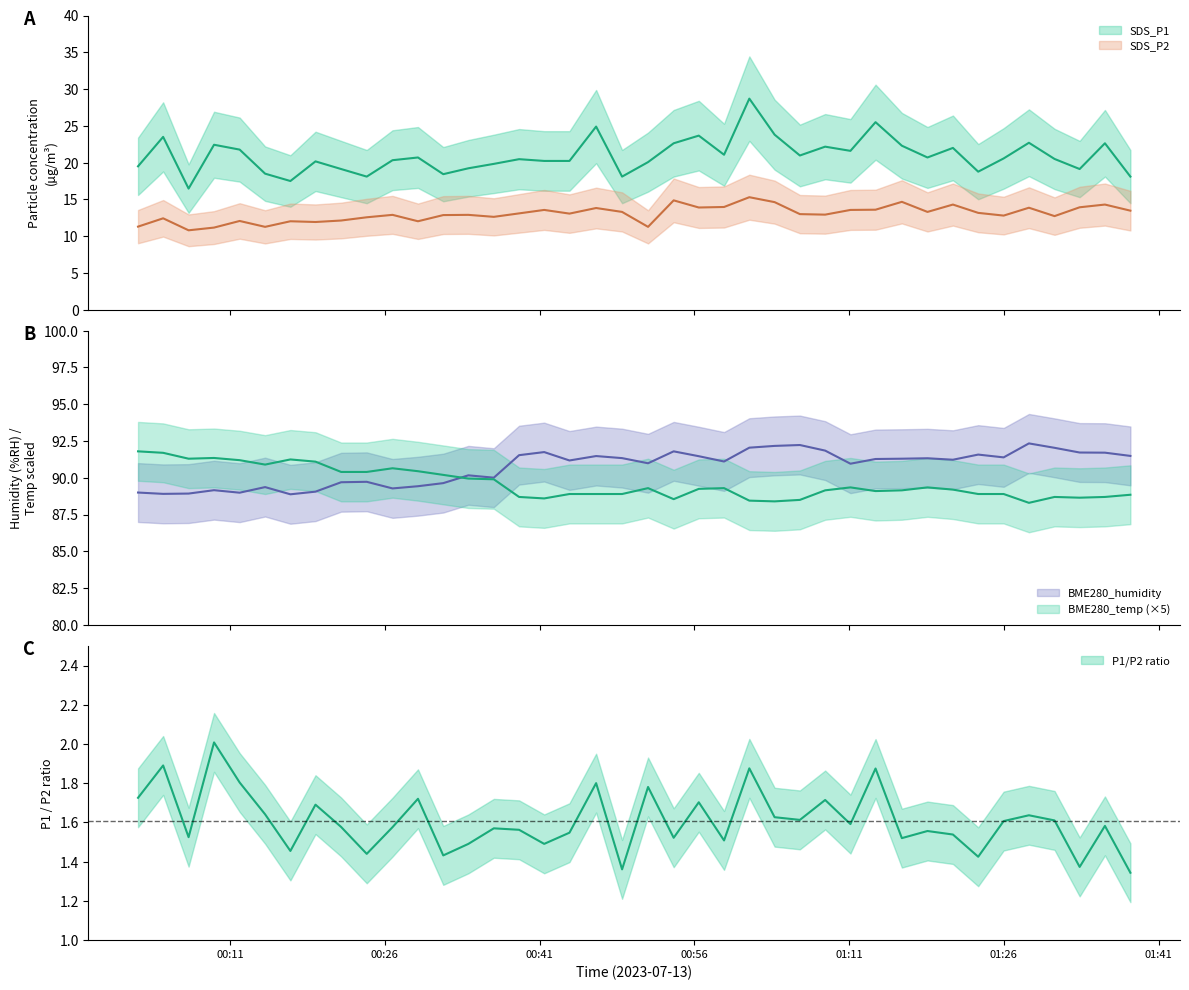

What is the label of the 38th point from the right?

2023/07/13 00:06:59